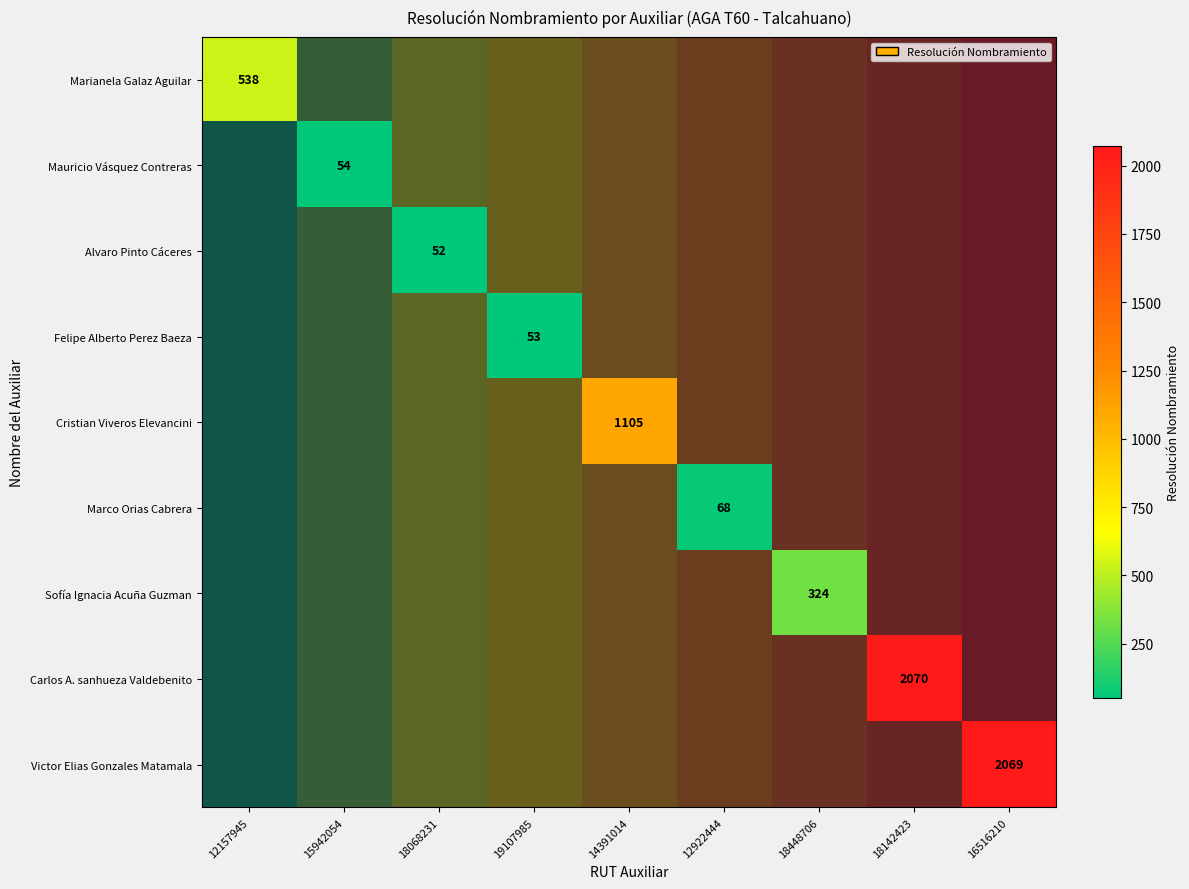

What is the difference between the maximum and minimum values in the Victor Elias Gonzales Matamala series?

2069